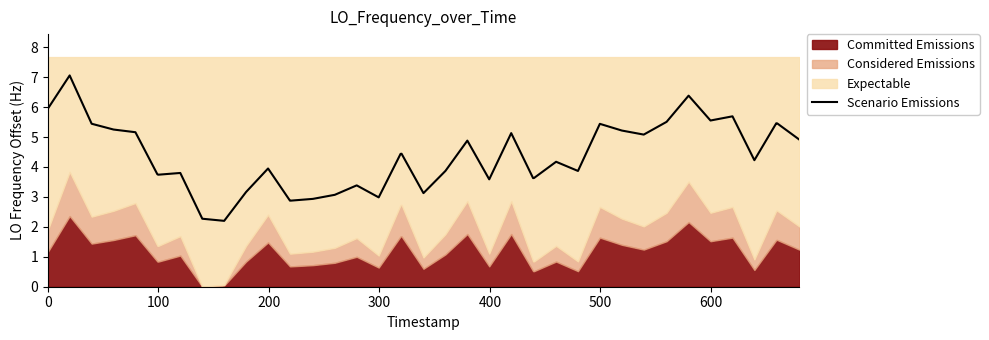

What is the lowest value of the Scenario Emissions series?

2.2